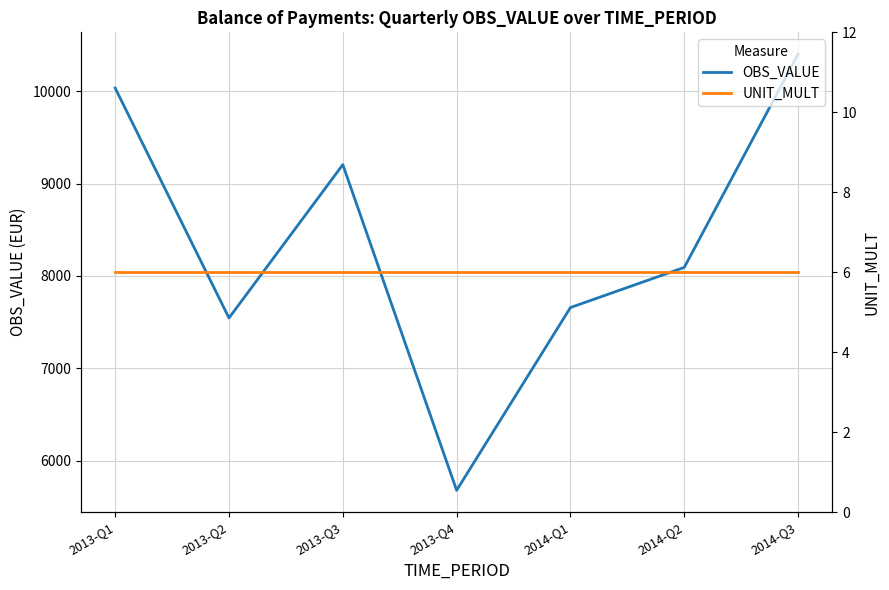

The value of OBS_VALUE at 2014-Q3 is 10403.5. True or false?

True